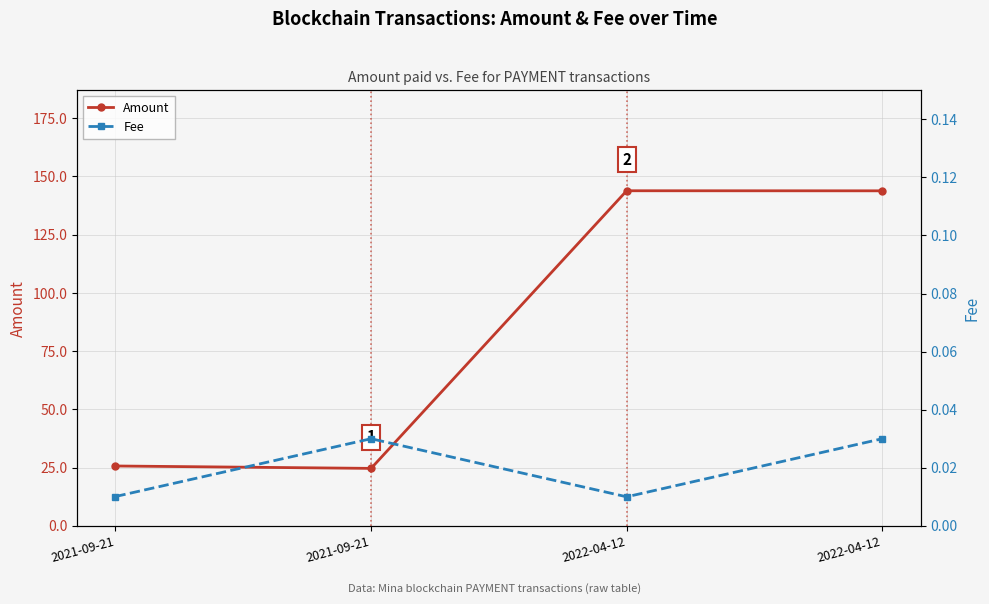

What is the spread (max minus min) of values at 2021-09-21?

25.7